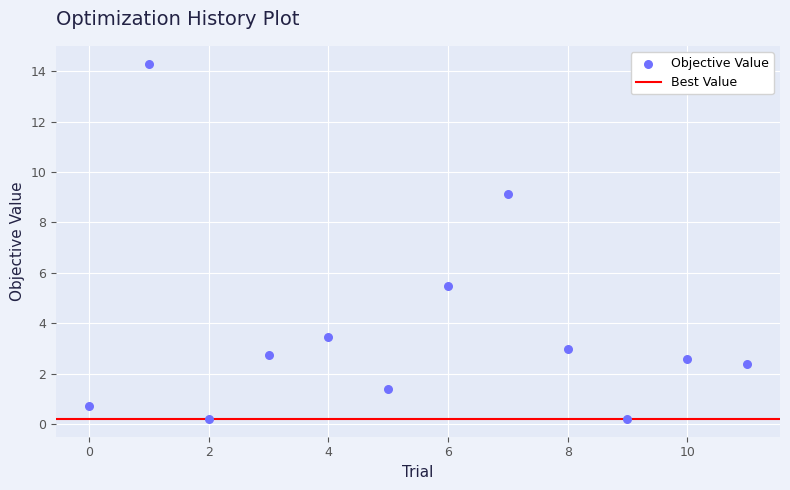

What is the average Y value?

3.8